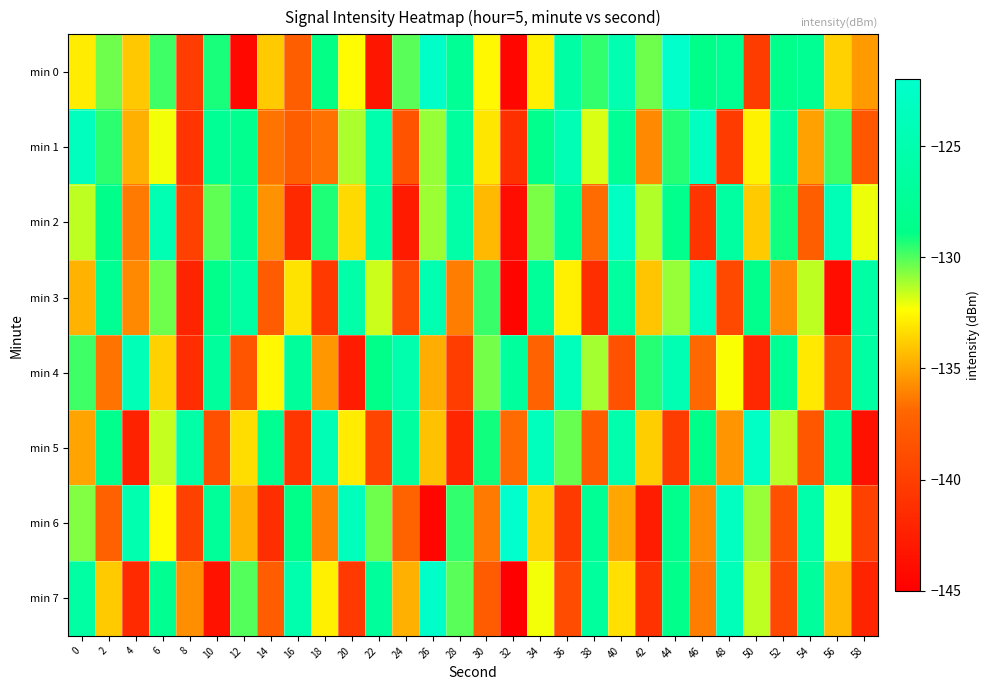

Reading left to right, extract all data points from this chart.

min 0: 0=-132.9	2=-130.4	4=-134.0	6=-129.7	8=-140.1	10=-129.2	12=-144.3	14=-133.9	16=-137.5	18=-129.0	20=-132.4	22=-143.1	24=-130.1	26=-122.4	28=-127.5	30=-132.5	32=-144.4	34=-132.9	36=-126.1	38=-129.6	40=-124.7	42=-130.4	44=-122.2	46=-128.8	48=-127.9	50=-140.2	52=-128.6	54=-127.8	56=-133.7	58=-135.4
min 1: 0=-123.4	2=-129.5	4=-134.8	6=-132.2	8=-140.8	10=-127.5	12=-128.2	14=-136.5	16=-137.5	18=-136.6	20=-131.2	22=-125.3	24=-138.4	26=-130.9	28=-126.7	30=-133.1	32=-141.2	34=-128.5	36=-124.3	38=-131.8	40=-127.6	42=-135.9	44=-129.4	46=-123.1	48=-140.3	50=-132.7	52=-126.9	54=-135.2	56=-129.8	58=-138.1
min 2: 0=-131.5	2=-128.7	4=-136.3	6=-124.5	8=-139.8	10=-130.2	12=-127.4	14=-135.6	16=-141.7	18=-129.3	20=-133.5	22=-126.1	24=-142.8	26=-131.0	28=-125.7	30=-134.4	32=-143.9	34=-130.6	36=-127.2	38=-136.8	40=-122.9	42=-131.3	44=-128.5	46=-140.7	48=-126.4	50=-133.9	52=-129.1	54=-137.5	56=-124.2	58=-132.1
min 3: 0=-134.6	2=-127.8	4=-135.9	6=-130.4	8=-142.1	10=-128.6	12=-126.3	14=-137.8	16=-133.2	18=-140.5	20=-125.6	22=-131.7	24=-138.9	26=-124.8	28=-136.2	30=-129.7	32=-144.5	34=-127.3	36=-132.8	38=-141.3	40=-126.5	42=-134.1	44=-130.9	46=-123.4	48=-139.2	50=-128.3	52=-135.7	54=-131.5	56=-143.8	58=-125.9
min 4: 0=-129.8	2=-136.5	4=-124.1	6=-133.7	8=-141.4	10=-126.8	12=-138.3	14=-132.6	16=-127.1	18=-135.4	20=-142.7	22=-128.9	24=-125.3	26=-134.8	28=-140.1	30=-130.5	32=-126.7	34=-137.2	36=-123.8	38=-131.1	40=-138.6	42=-129.4	44=-124.6	46=-136.9	48=-132.3	50=-141.8	52=-127.5	54=-133.0	56=-139.4	58=-126.2
min 5: 0=-135.1	2=-128.4	4=-142.3	6=-131.6	8=-125.8	10=-138.7	12=-133.4	14=-127.9	16=-140.6	18=-124.3	20=-132.9	22=-139.5	24=-126.6	26=-134.2	28=-141.9	30=-129.1	32=-136.8	34=-123.5	36=-130.3	38=-137.7	40=-125.1	42=-133.8	44=-140.2	46=-128.7	48=-135.5	50=-122.8	52=-131.4	54=-138.1	56=-126.9	58=-143.6
min 6: 0=-130.7	2=-137.4	4=-124.9	6=-132.5	8=-139.8	10=-127.2	12=-134.6	14=-141.3	16=-128.8	18=-136.1	20=-123.7	22=-130.4	24=-137.1	26=-144.4	28=-129.6	30=-136.3	32=-122.0	34=-133.7	36=-140.4	38=-127.6	40=-135.0	42=-142.7	44=-128.3	46=-135.8	48=-123.2	50=-130.9	52=-138.6	54=-125.4	56=-132.1	58=-139.8
min 7: 0=-126.3	2=-133.9	4=-141.6	6=-128.1	8=-135.7	10=-143.4	12=-130.0	14=-137.6	16=-125.2	18=-132.8	20=-140.5	22=-127.0	24=-134.7	26=-122.4	28=-130.1	30=-137.8	32=-145.5	34=-132.2	36=-138.9	38=-126.7	40=-133.3	42=-141.0	44=-128.6	46=-136.2	48=-123.9	50=-131.5	52=-139.2	54=-126.8	56=-134.4	58=-142.1